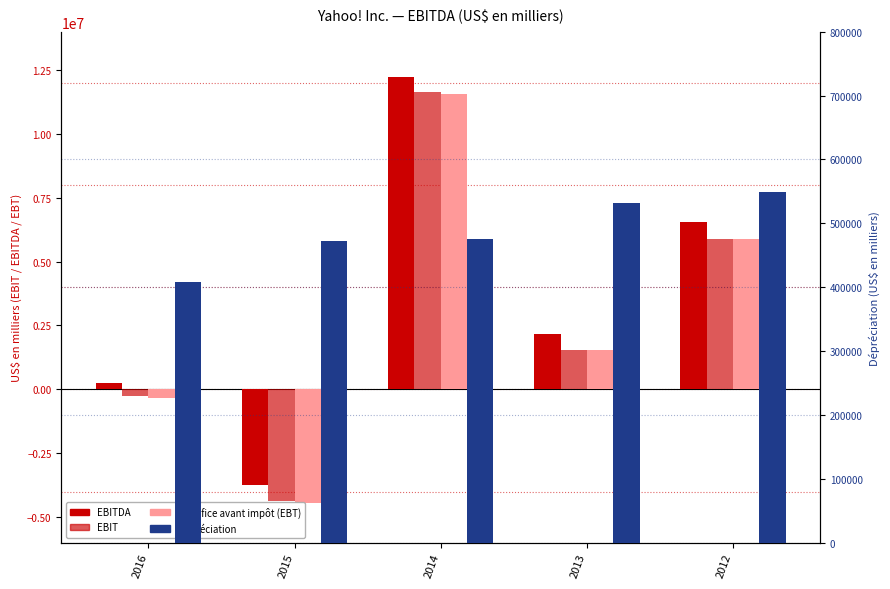

What is the difference between the Bénéfice avant impôt (EBT) values at 2013 and 2015?

5970663